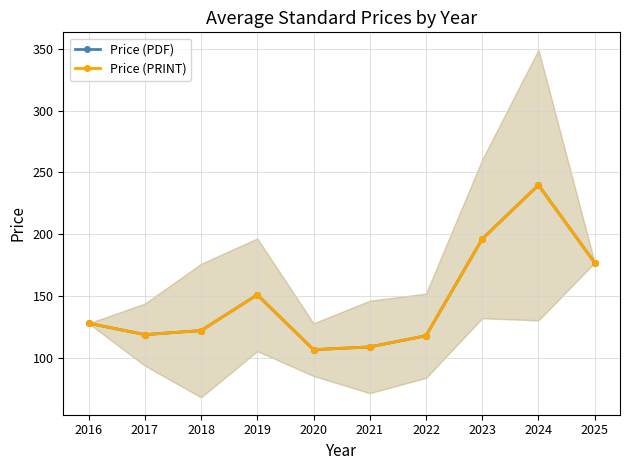

The Price (PRINT) series shows 167.7 at 2021. True or false?

False